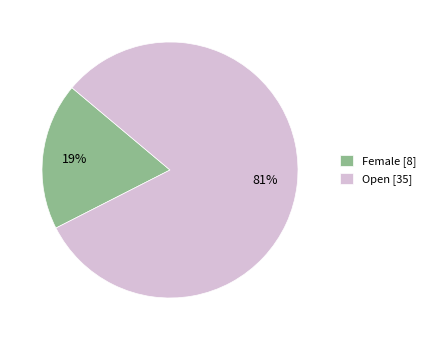

Do Female [8] and Open [35] together represent more than half of the pie?

Yes